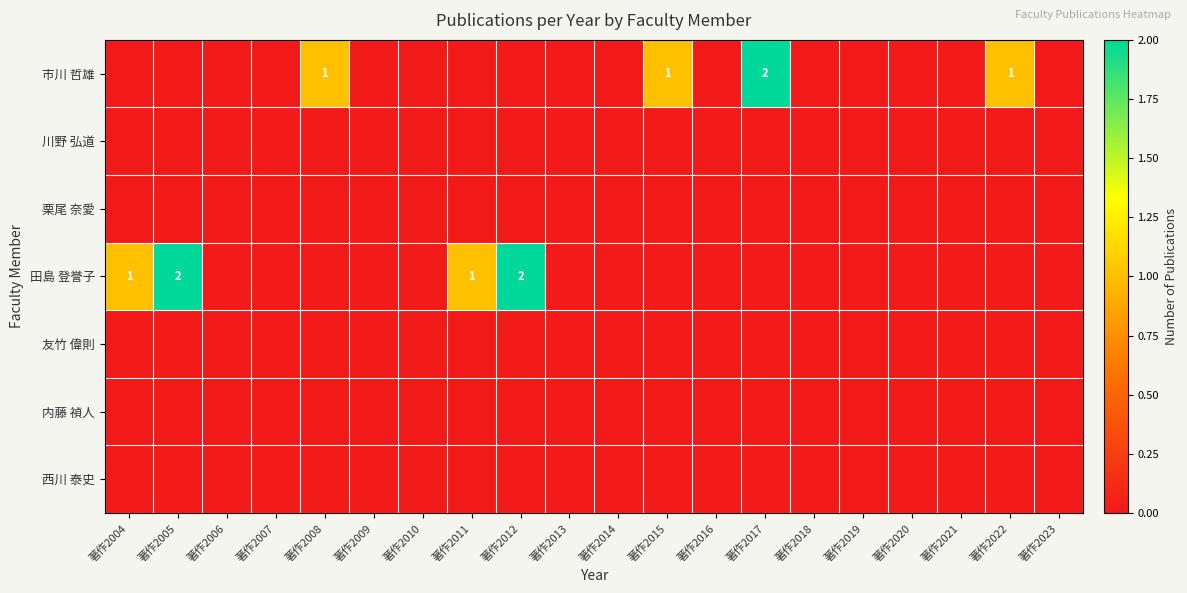

Rank the categories by 川野 弘道 value from lowest to highest.

著作2004, 著作2005, 著作2006, 著作2007, 著作2008, 著作2009, 著作2010, 著作2011, 著作2012, 著作2013, 著作2014, 著作2015, 著作2016, 著作2017, 著作2018, 著作2019, 著作2020, 著作2021, 著作2022, 著作2023